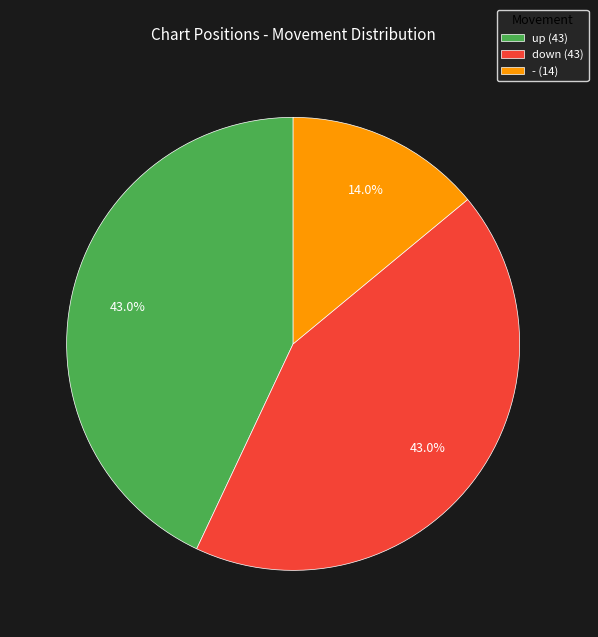

To the nearest percent, what portion does - represent?

14%